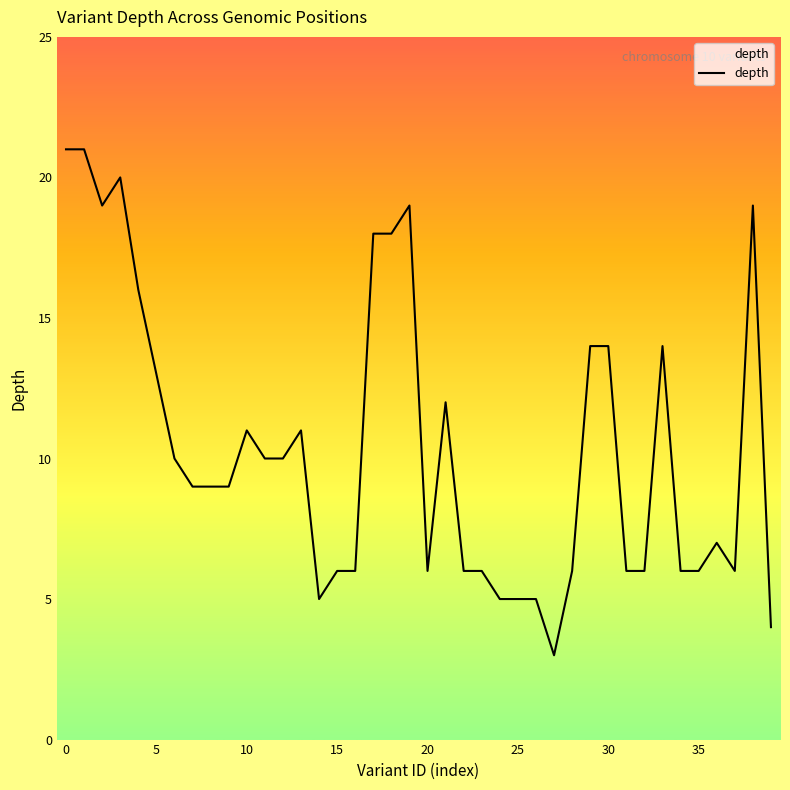

Does the chart have visible grid lines?

No